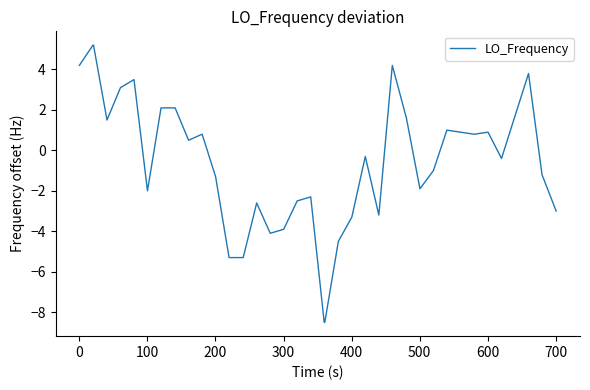

What is the minimum value shown in the chart?

-8.5